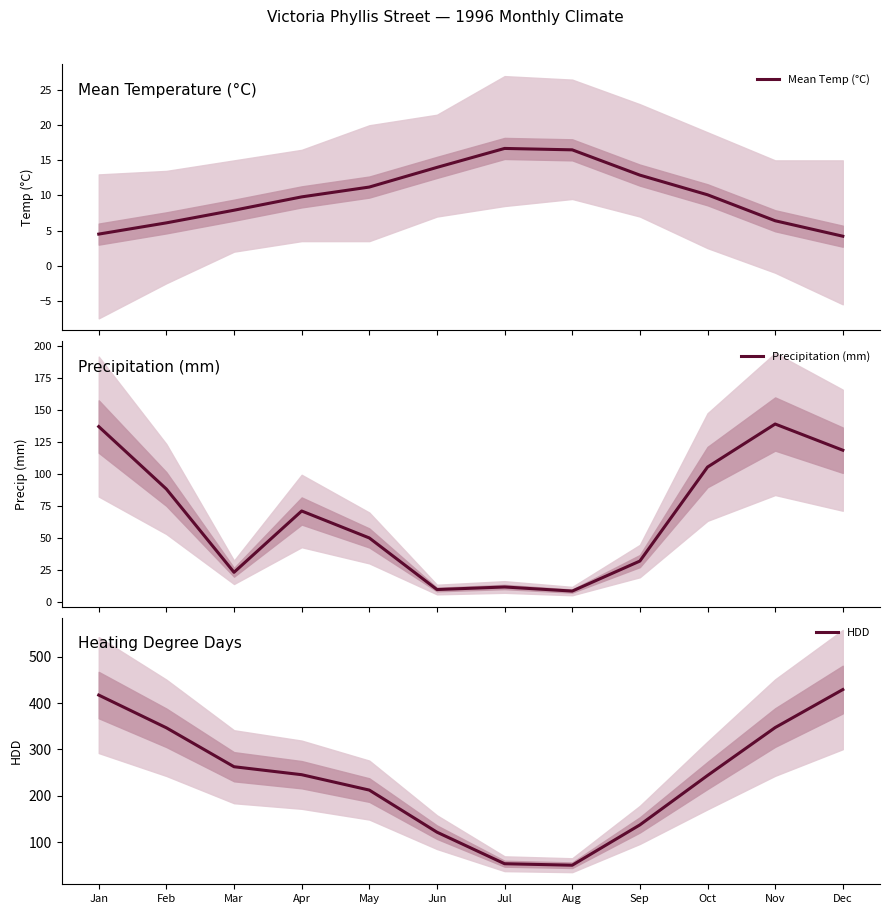

Which category has the lowest value across all series?

Dec